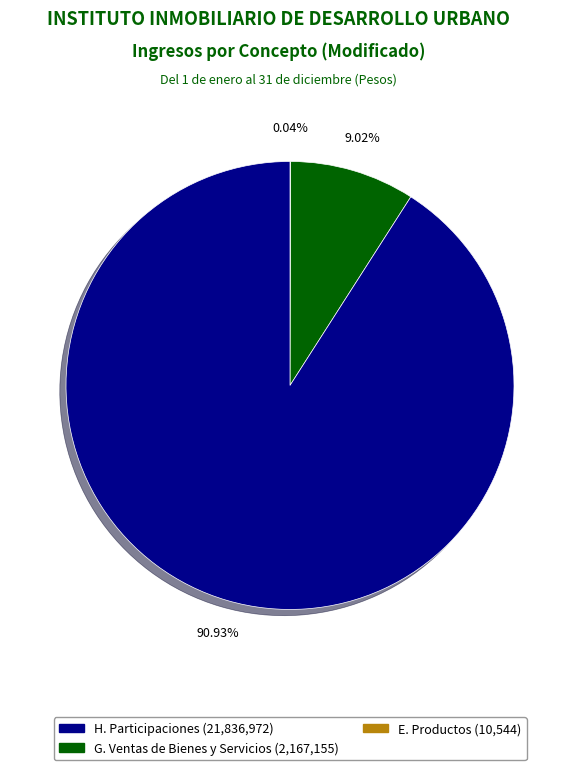

Is there a majority slice in this chart?

Yes